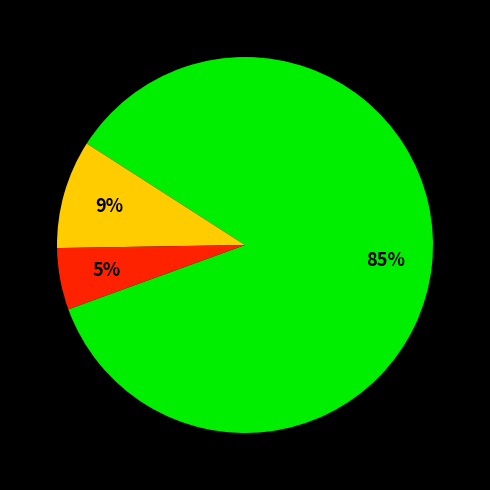

Does any single category account for the majority?

Yes